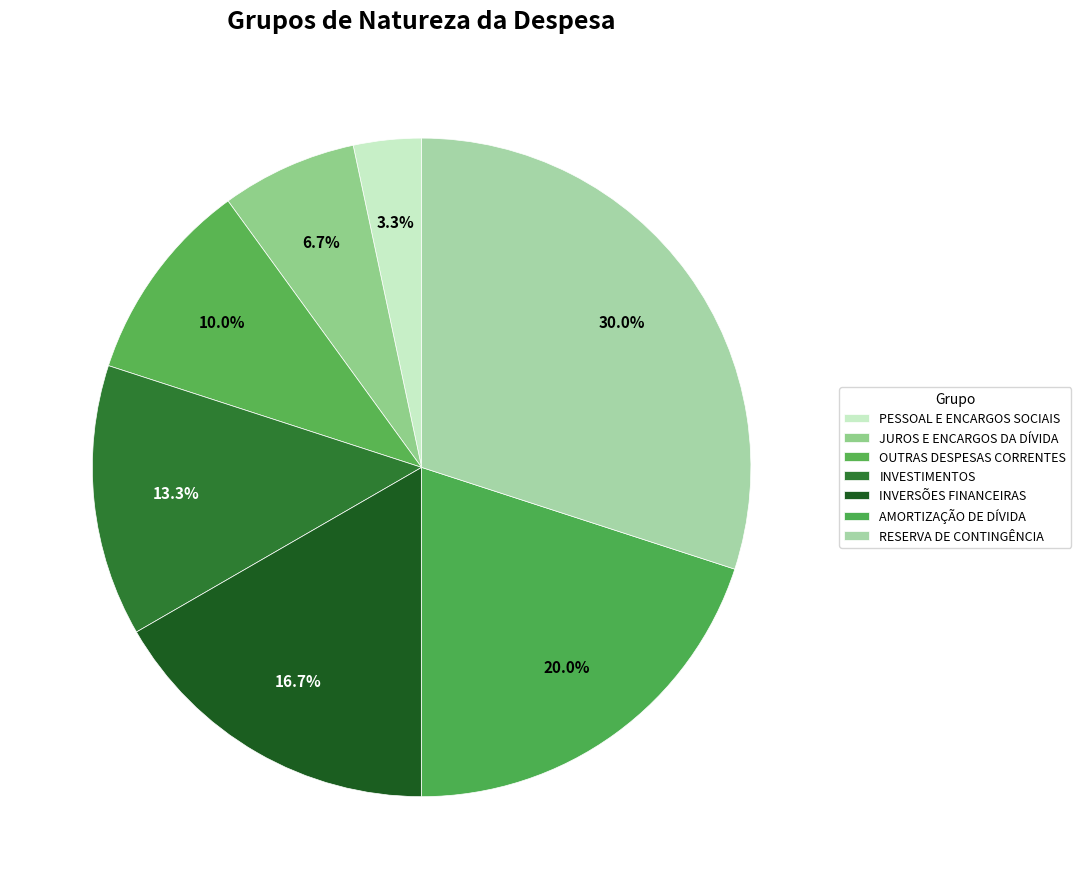

How many segments does this pie chart have?

7